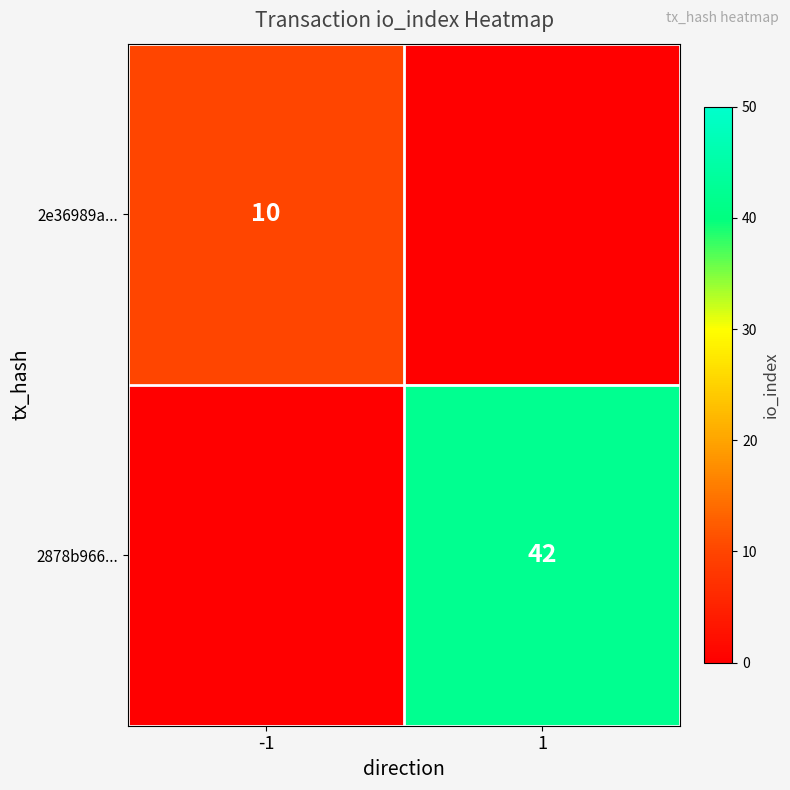

What is the total value across all series at -1?

10